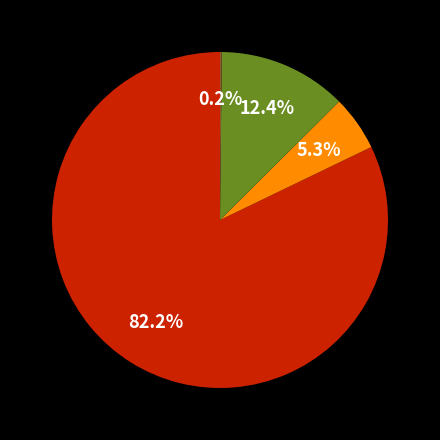

Does any single category account for the majority?

Yes